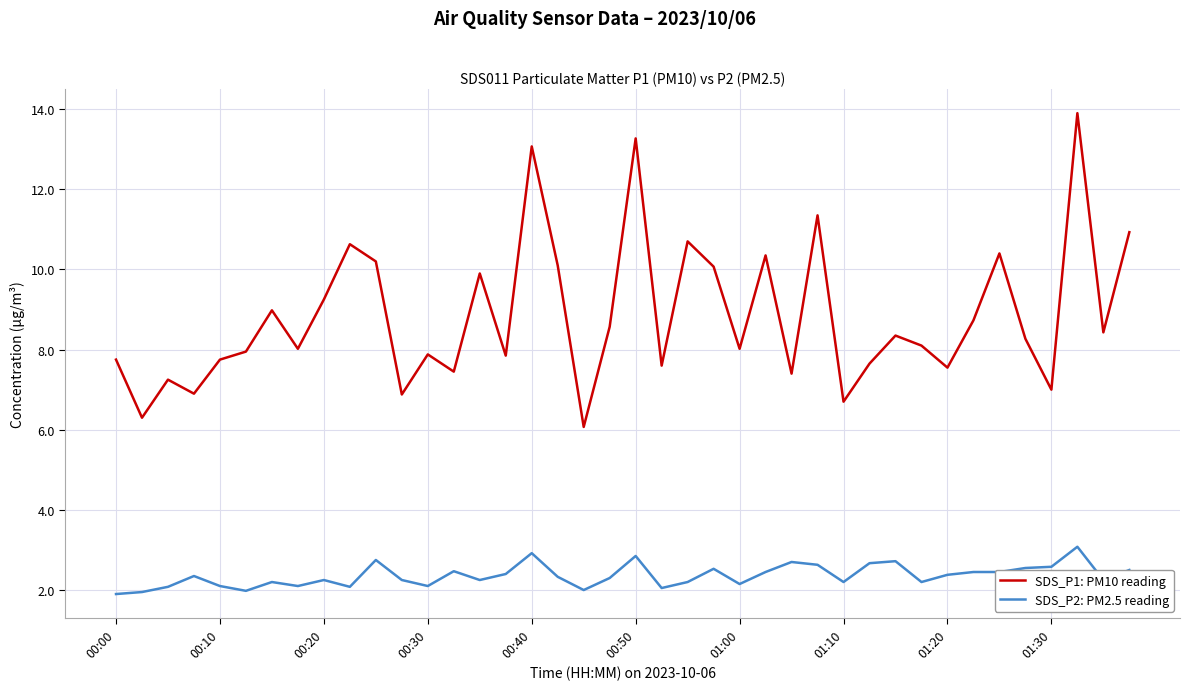

What is the difference between the second highest and minimum values in the SDS_P2: PM2.5 reading series?

1.0